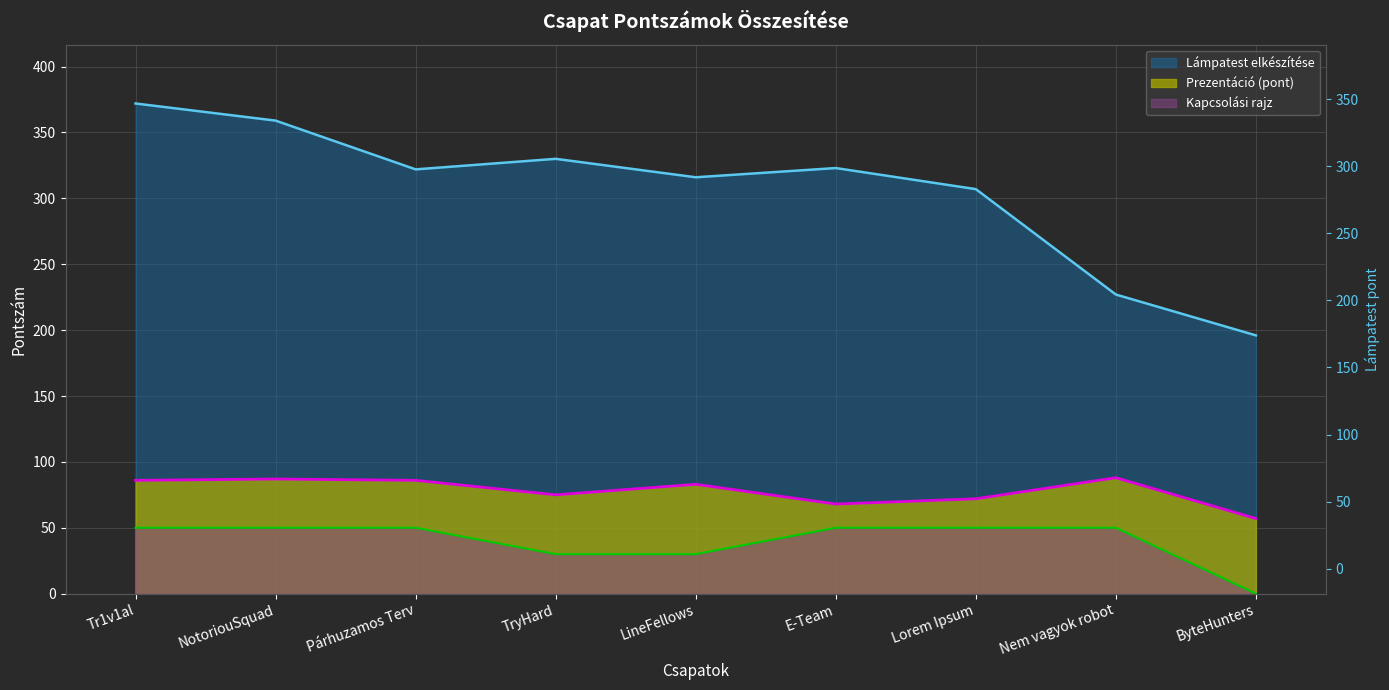

Which series has the largest range (max minus min)?

Lámpatest elkészítése